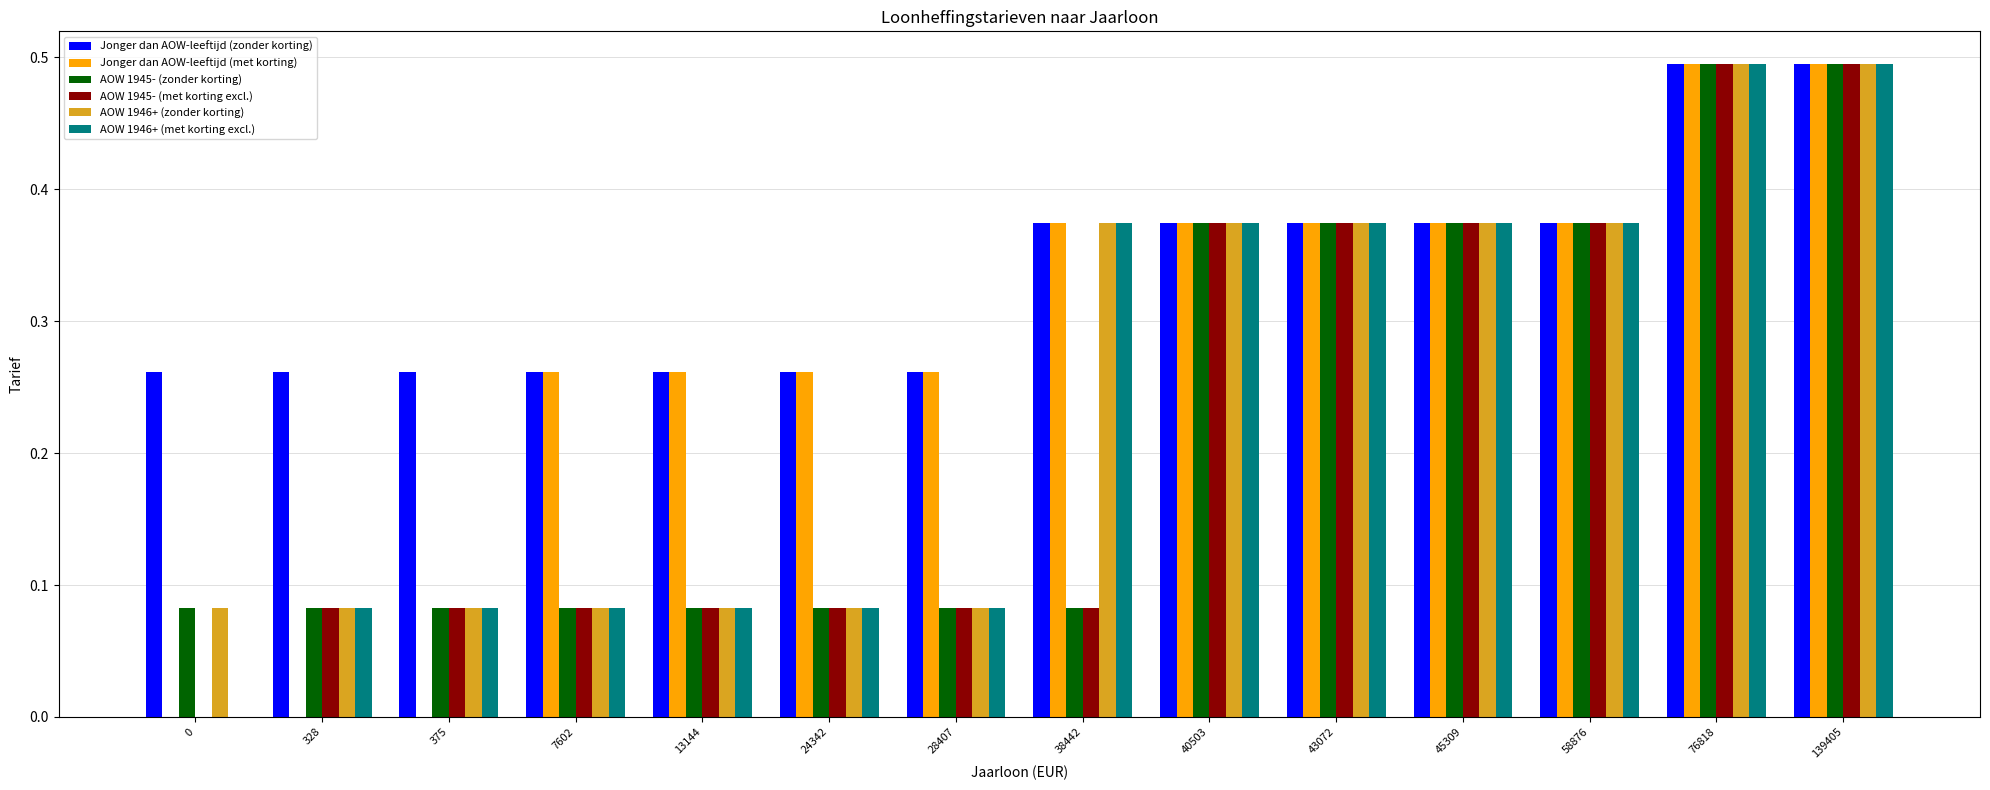

What is the average value of the AOW 1946+ (zonder korting) series?

0.2